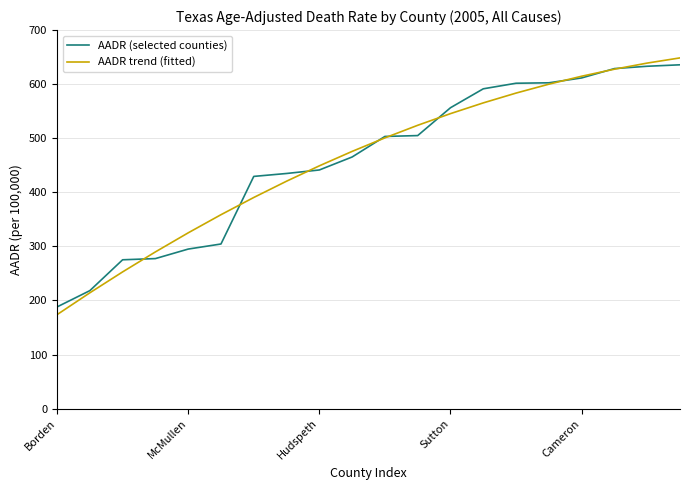

Does the chart display data point markers on the line(s)?

No